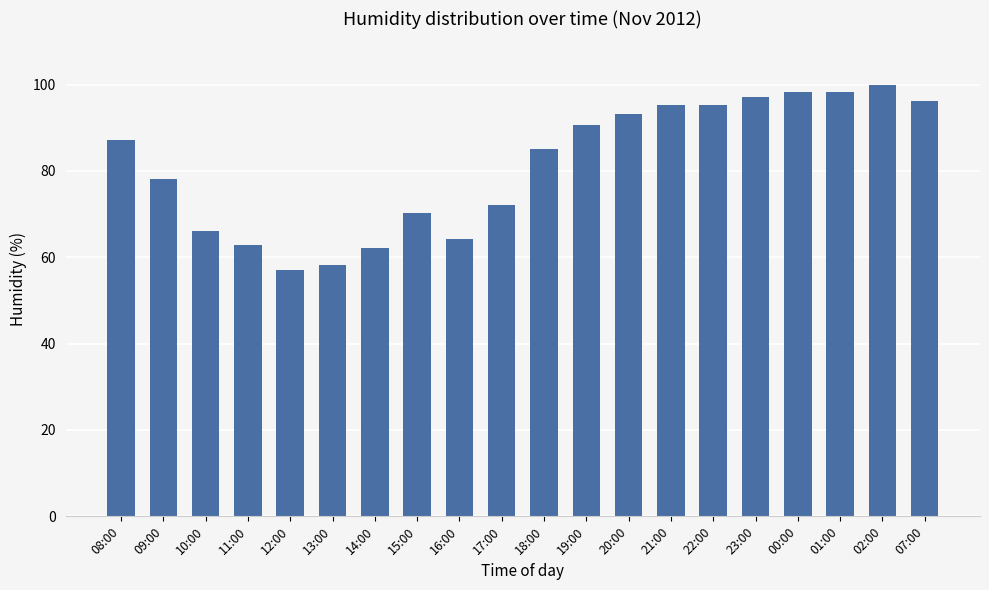

What is the sum of the values at 07:00 and 19:00?

186.8